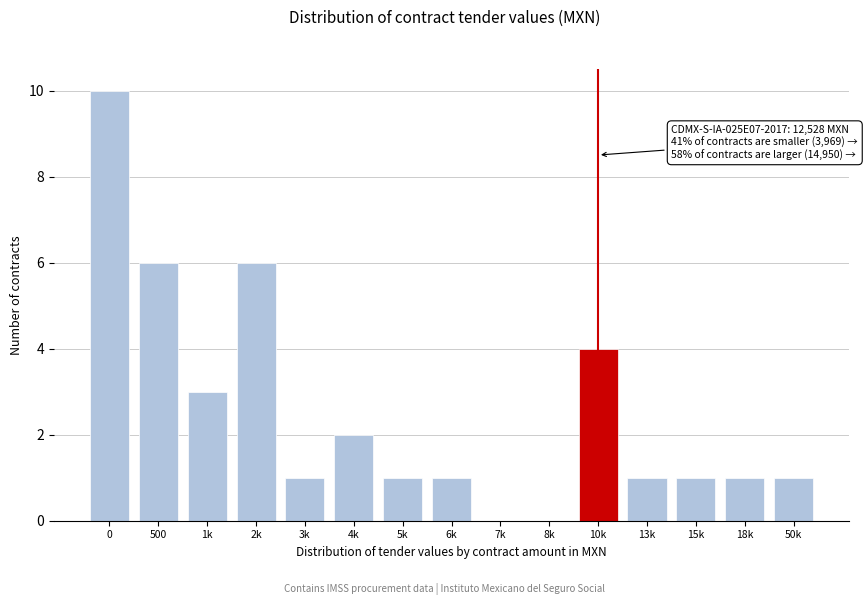

Reading left to right, list all the values displayed in this chart.

0=10	500=6	1k=3	2k=6	3k=1	4k=2	5k=1	6k=1	7k=0	8k=0	10k=4	13k=1	15k=1	18k=1	50k=1